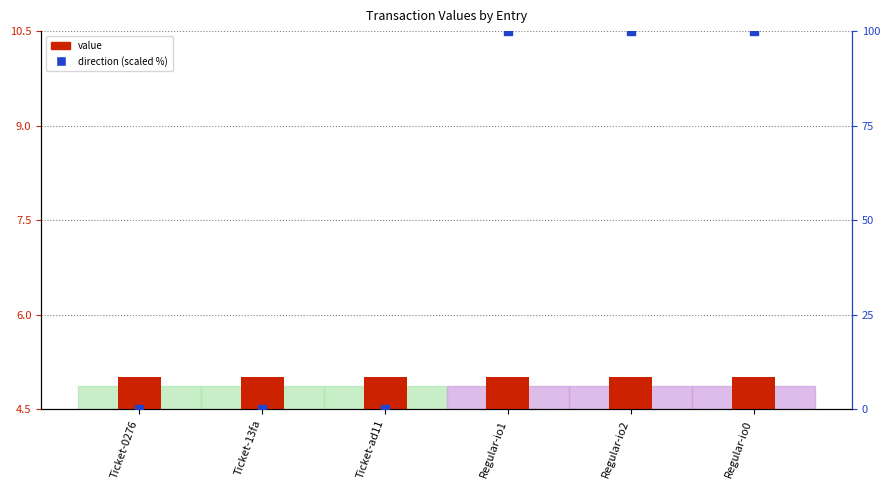

Which series reaches the minimum Y coordinate?

direction (scaled %)